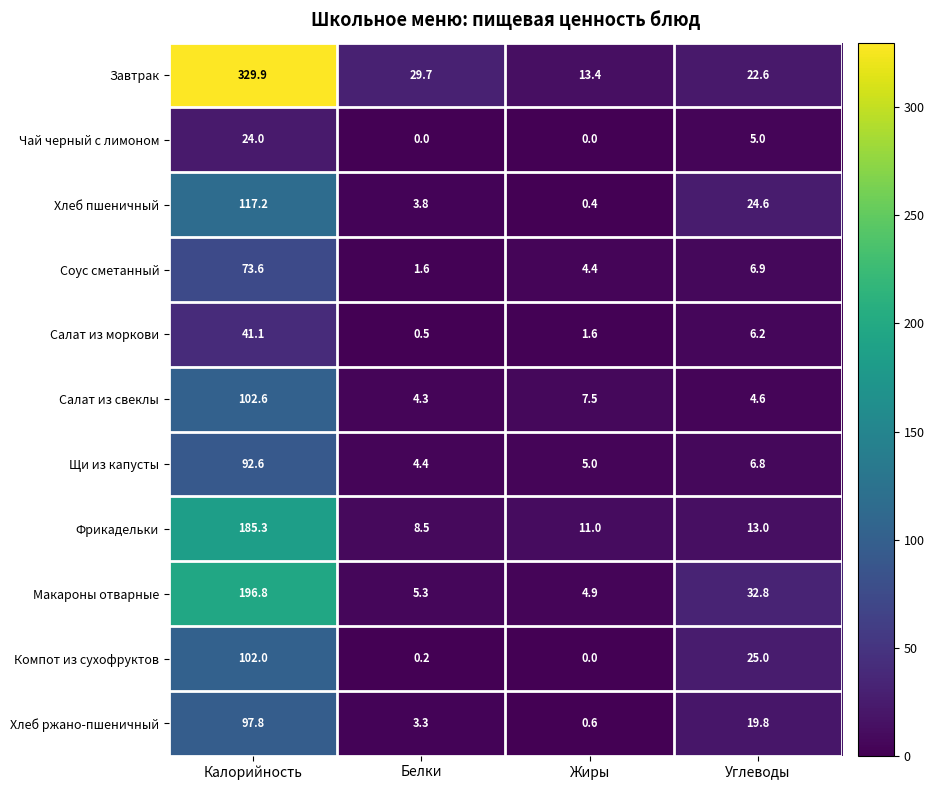

Which label corresponds to the largest value in the chart?

Калорийность